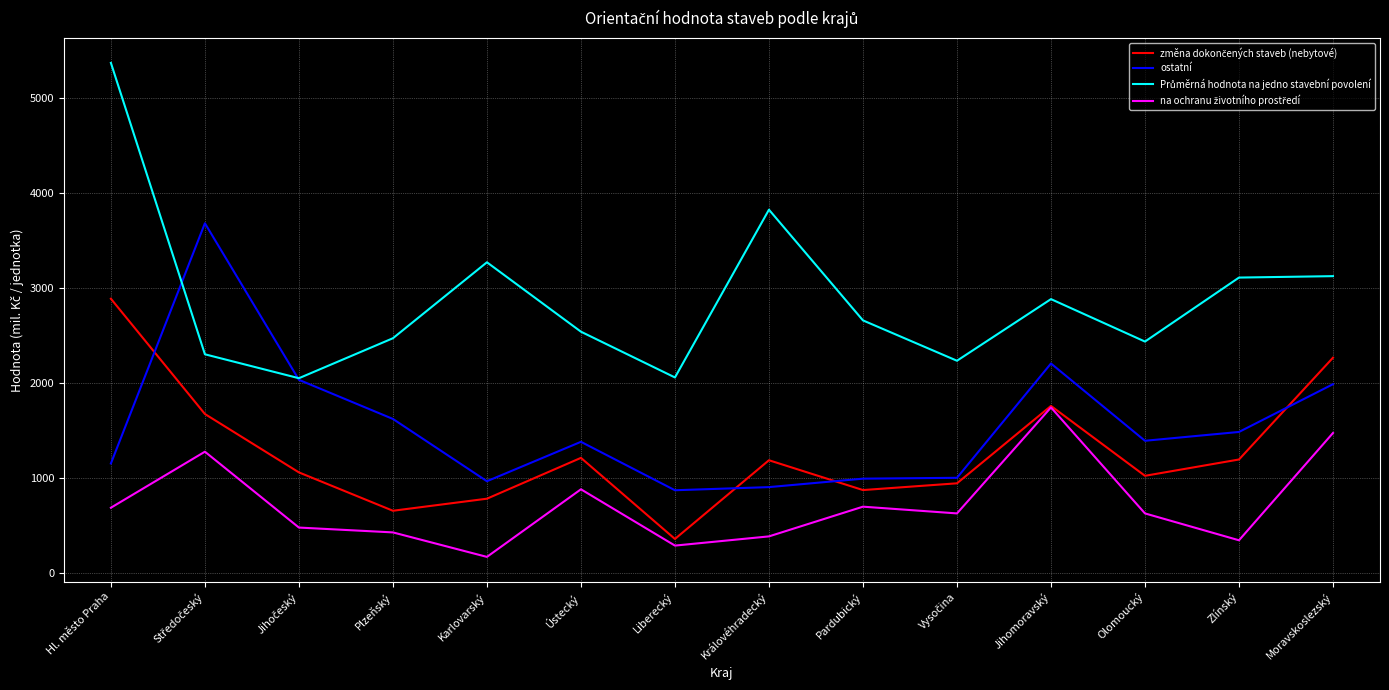

What value does the ostatní series have at Moravskoslezský?

1988